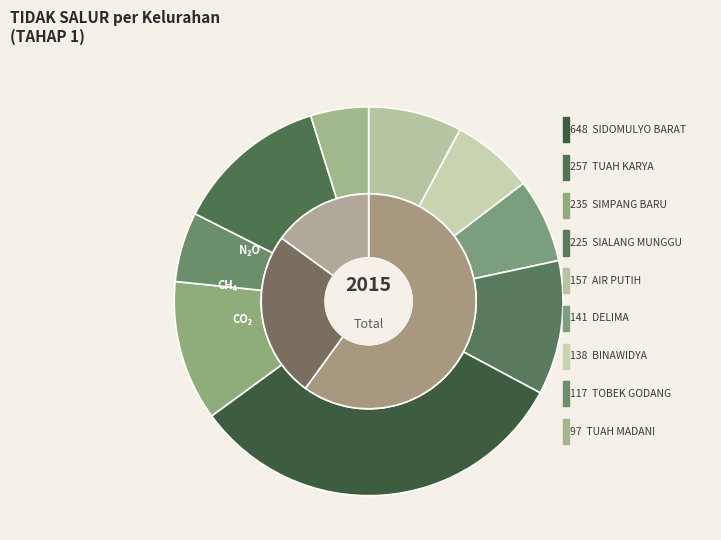

To the nearest percent, what portion does SIMPANG BARU represent?

12%